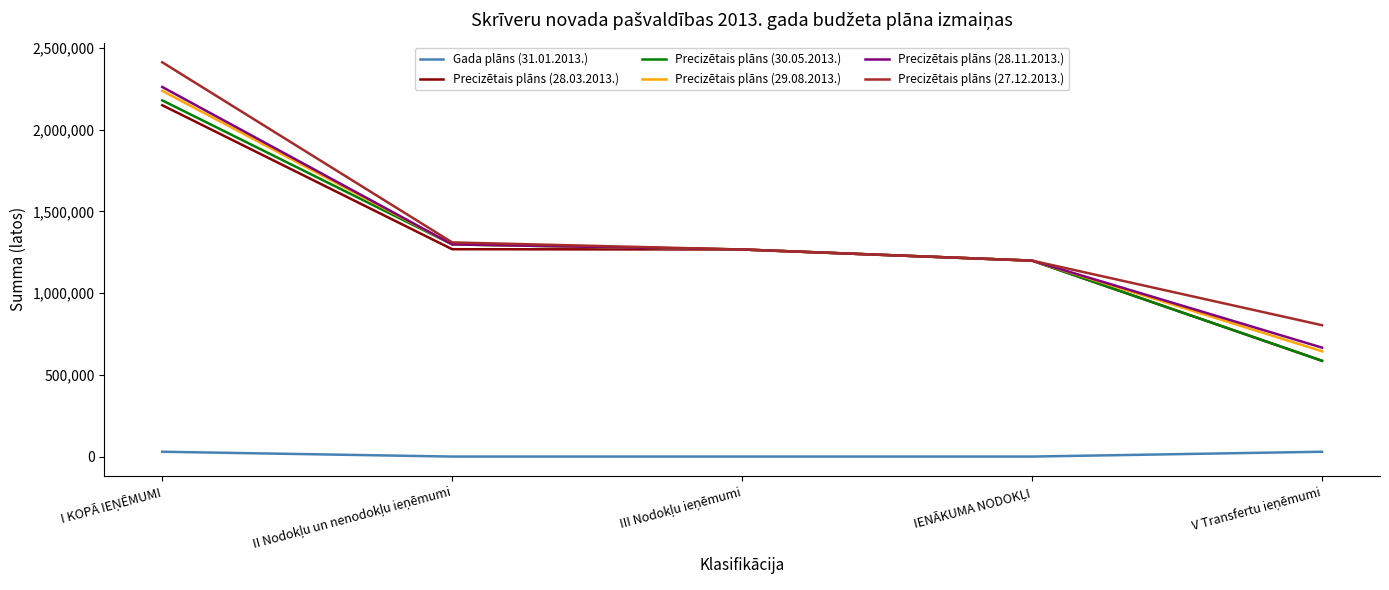

List the series in order of their peak value, highest first.

Precizētais plāns (27.12.2013.), Precizētais plāns (28.11.2013.), Precizētais plāns (29.08.2013.), Precizētais plāns (30.05.2013.), Precizētais plāns (28.03.2013.), Gada plāns (31.01.2013.)